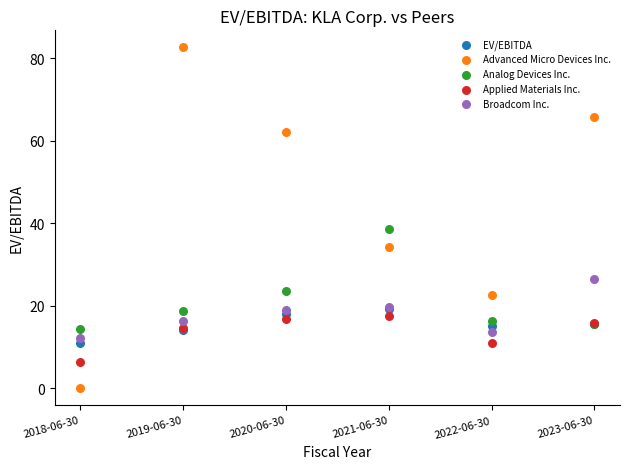

In the Advanced Micro Devices Inc. series, what Y value is closest to 41?

34.2